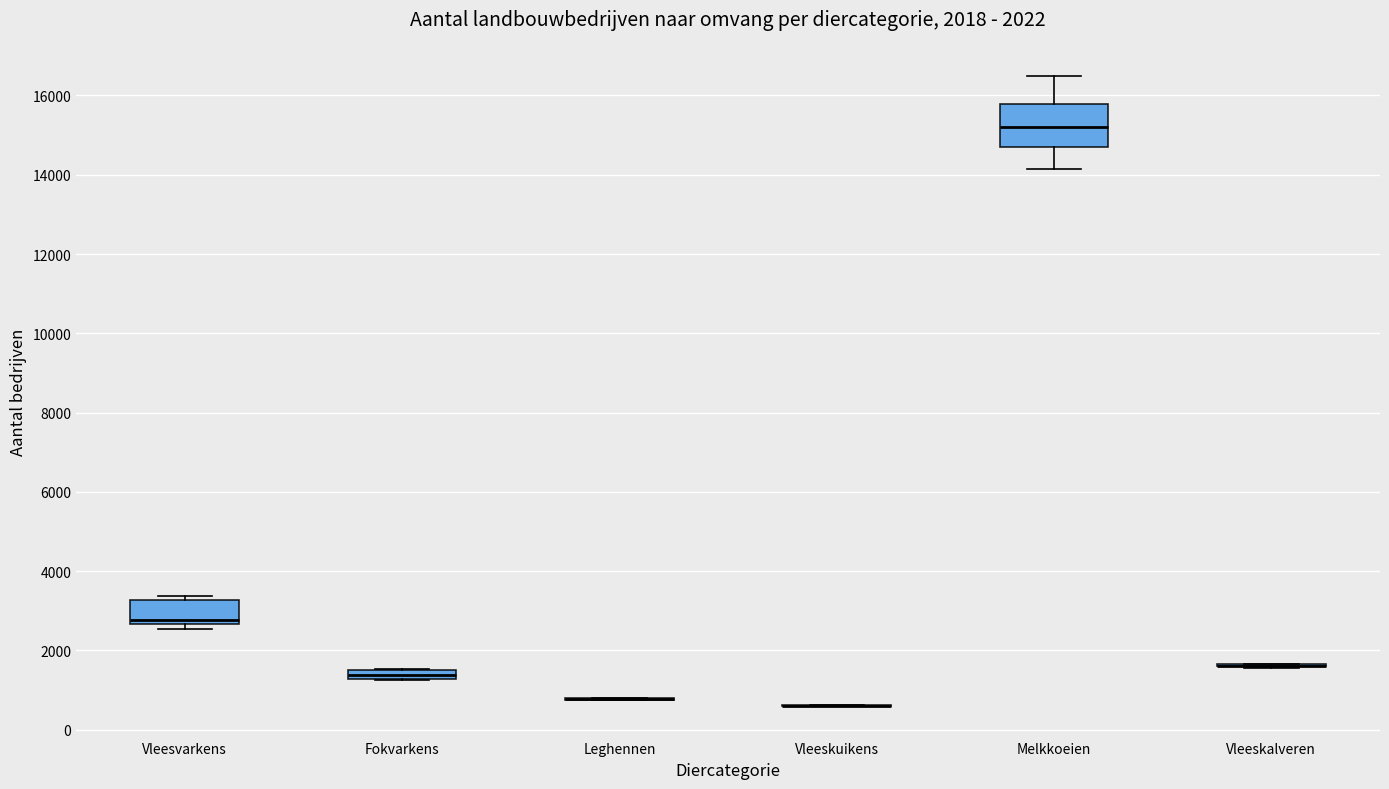

Which box is the tallest, from its lower edge to its upper edge?

Melkkoeien